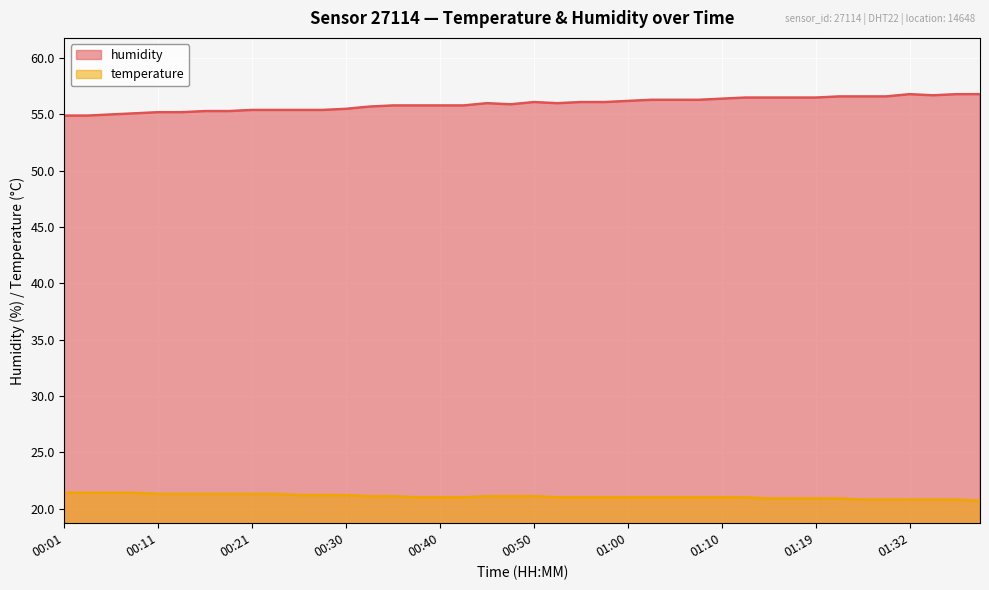

What is the total value across all series at 00:13?

76.5